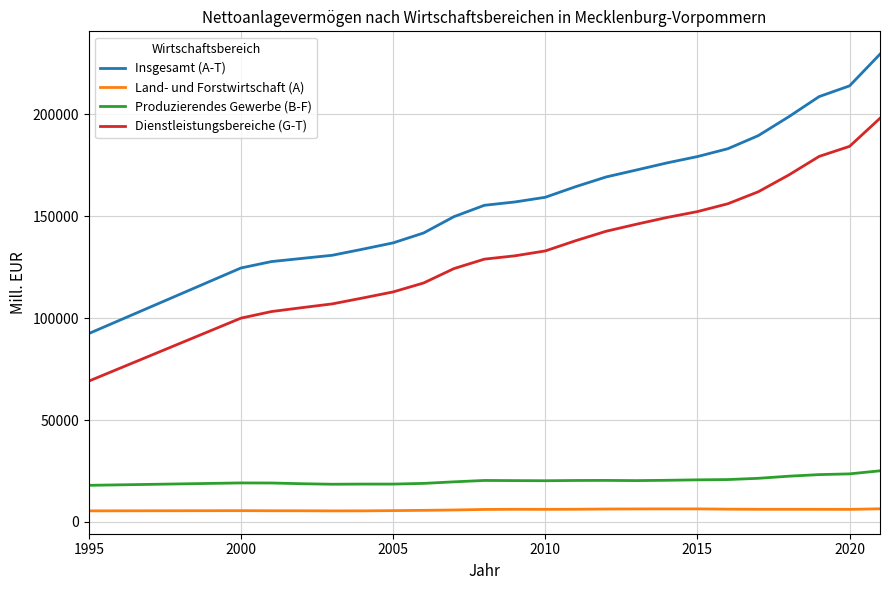

What is the maximum value shown in the chart?

229596.0